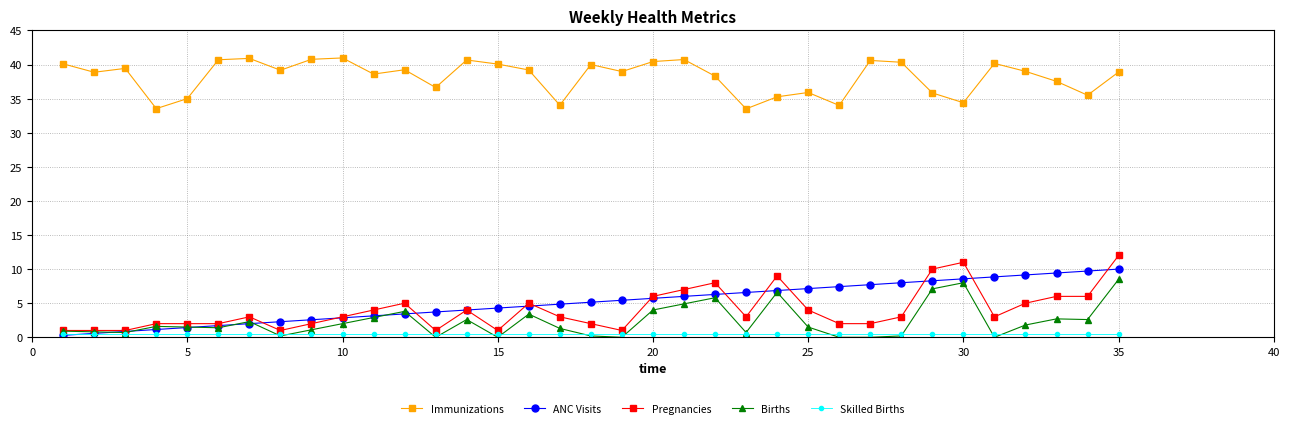

At how many categories does at least one series exceed 26?

35